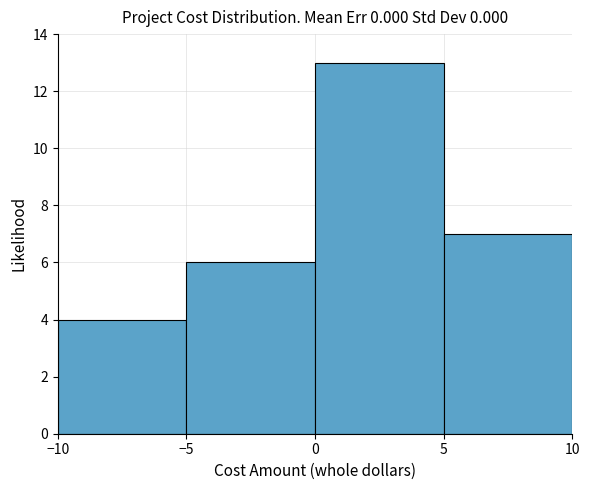

Reading left to right, transcribe this chart: for each bar, give the range it covers on the x-axis and its height. The values are not printed on the chart, so give them approximately, as read against the axis.

-10 to -5: 4
-5 to 0: 6
0 to 5: 13
5 to 10: 7